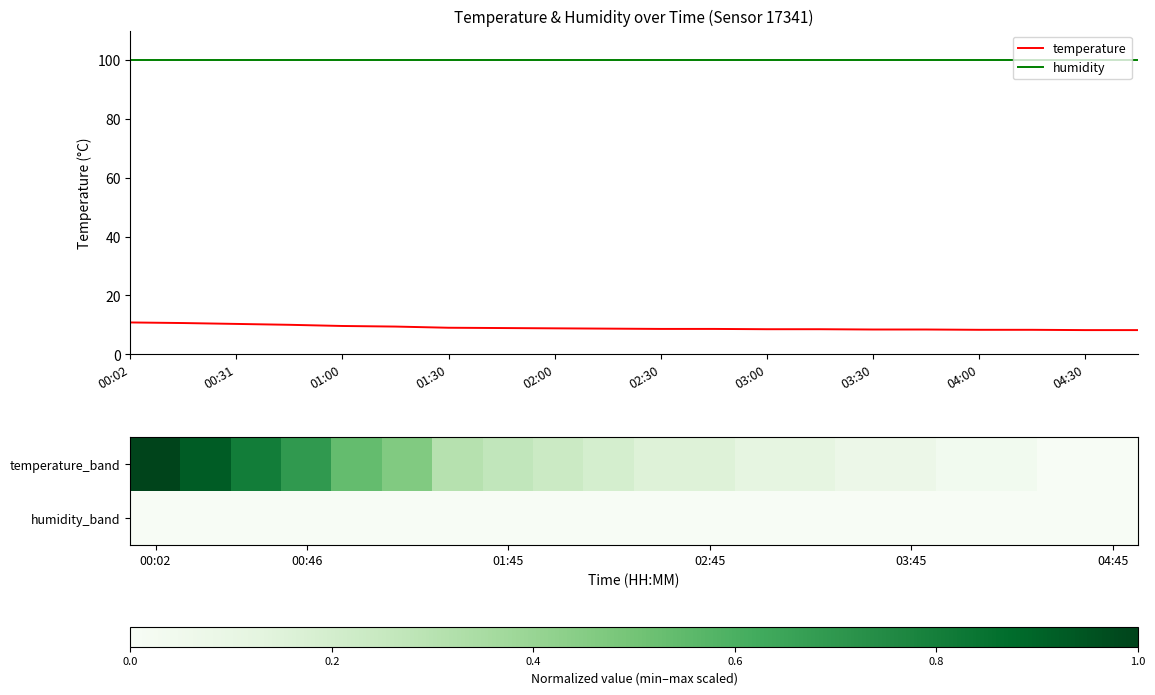

True or false: humidity and temperature intersect in this chart.

False